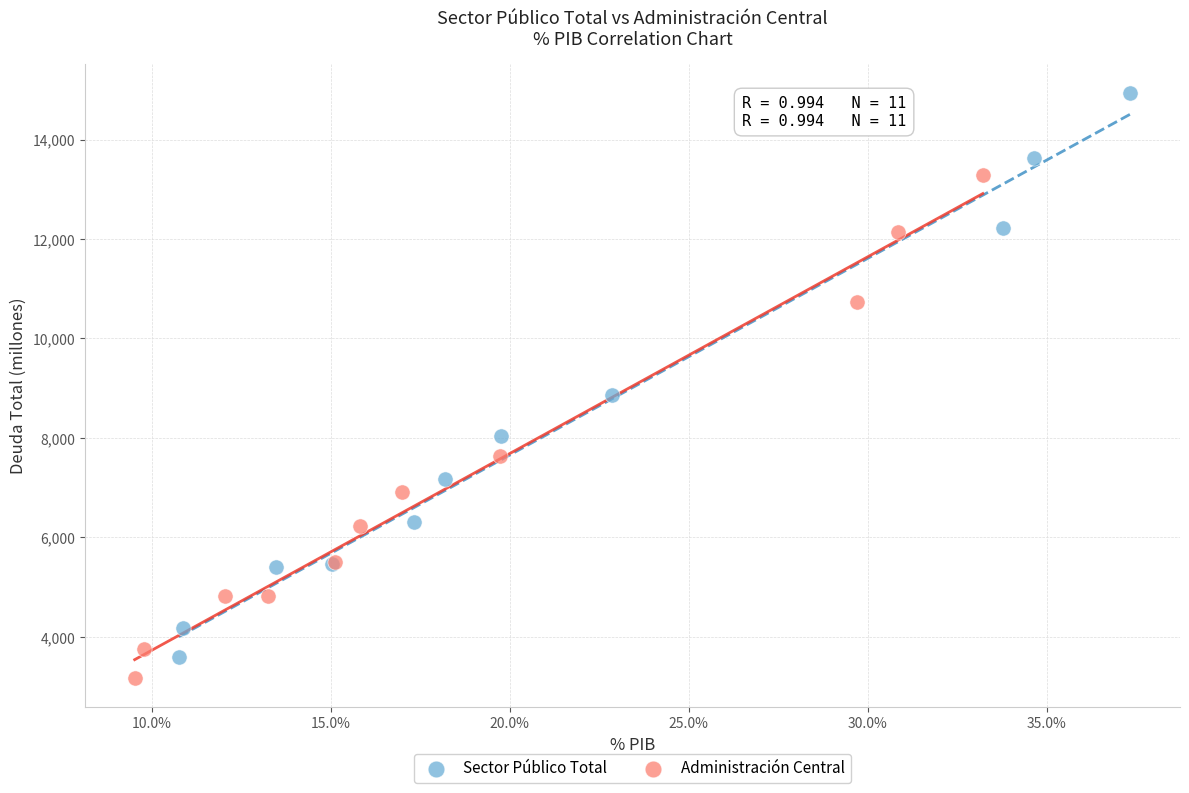

Which series has the largest Y range (max minus min)?

Sector Público Total